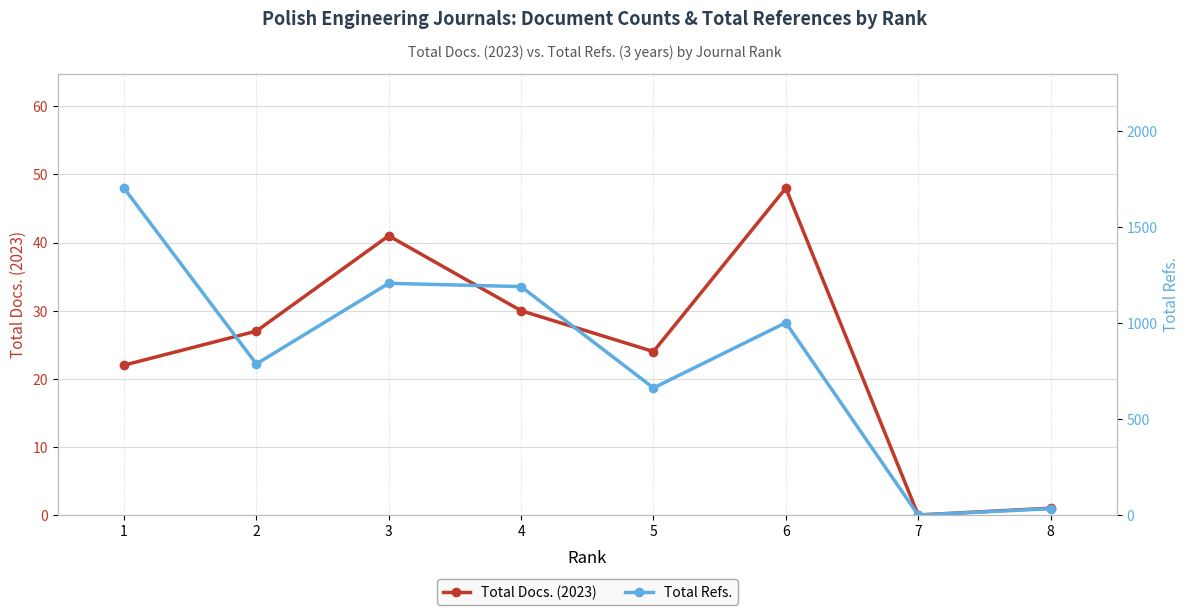

Reading left to right, list all the values displayed in this chart.

Total Docs. (2023): 1=22	2=27	3=41	4=30	5=24	6=48	7=0	8=1
Total Refs.: 1=1703	2=787	3=1207	4=1190	5=662	6=1002	7=0	8=33